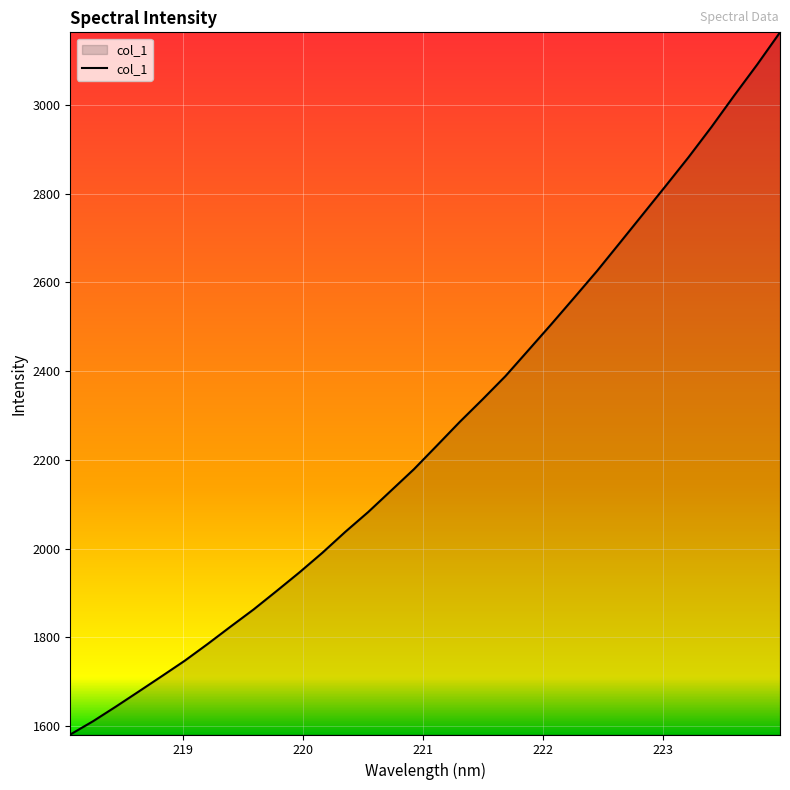

What is the difference between the maximum and minimum values?

1582.8